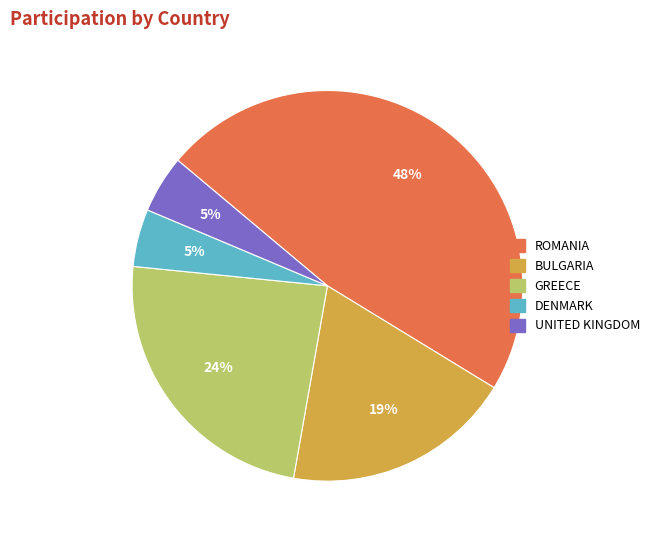

What is the ratio of the value at DENMARK to the value at UNITED KINGDOM?

1.0